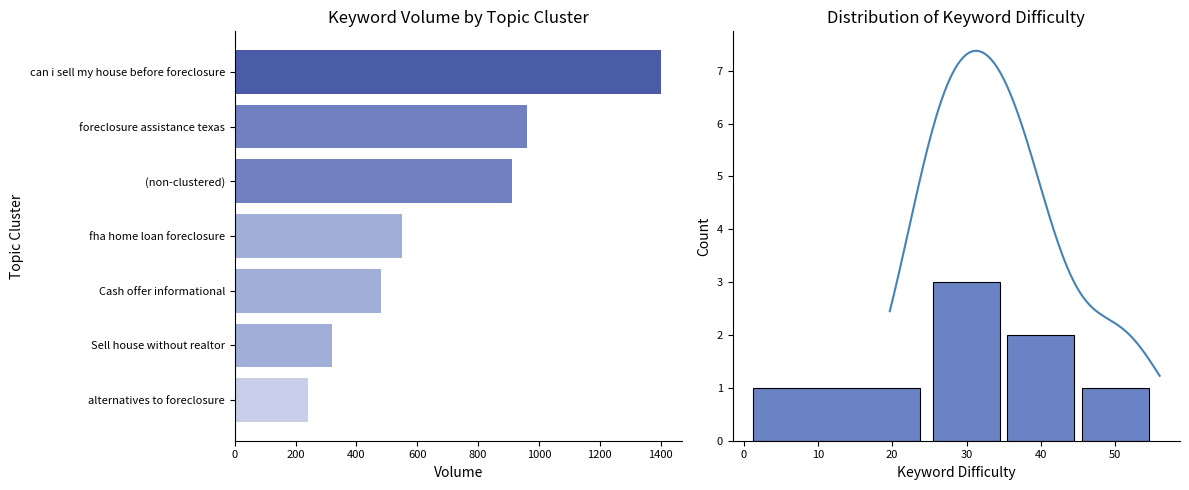

Does the chart contain stacked bars?

No